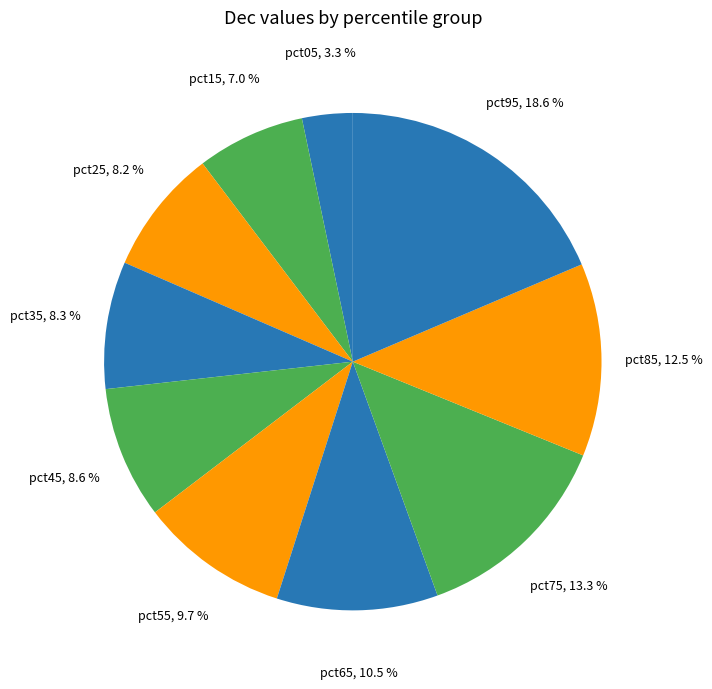

To the nearest percent, what portion does pct05 represent?

3%